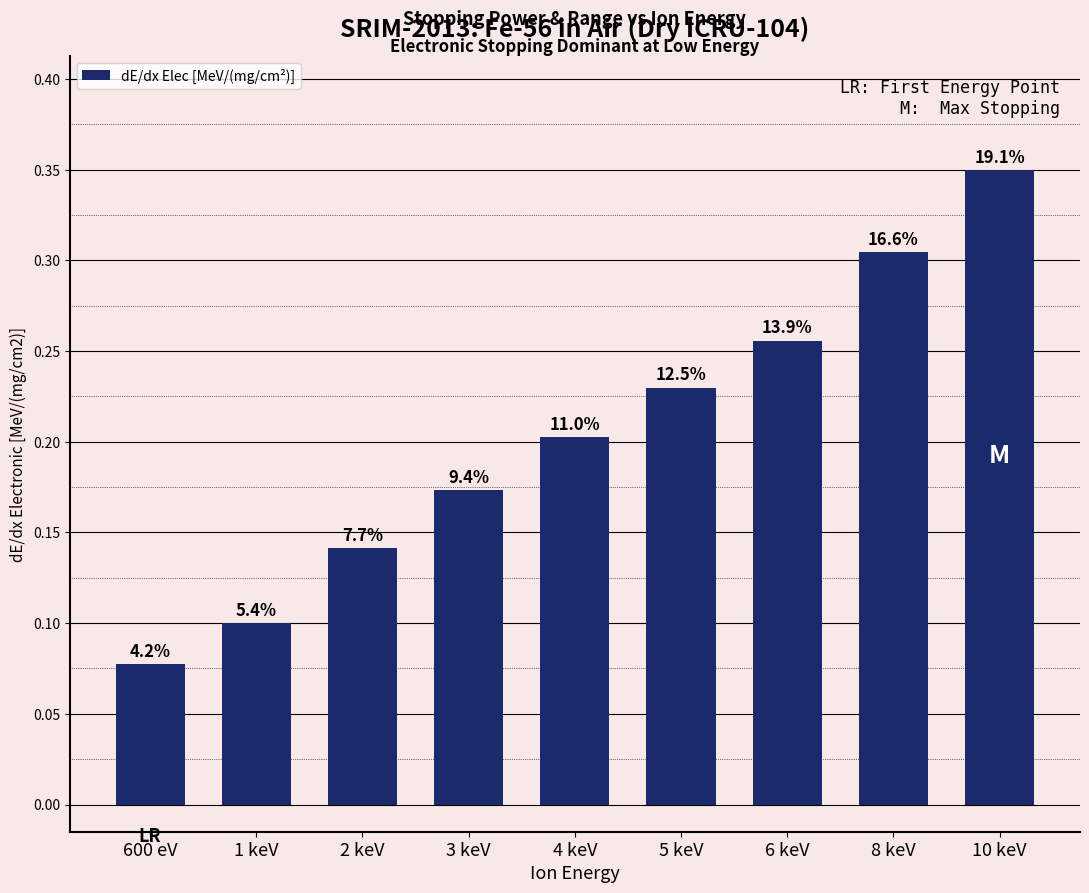

True or false: the data shows 0.2 at 3 keV.

False